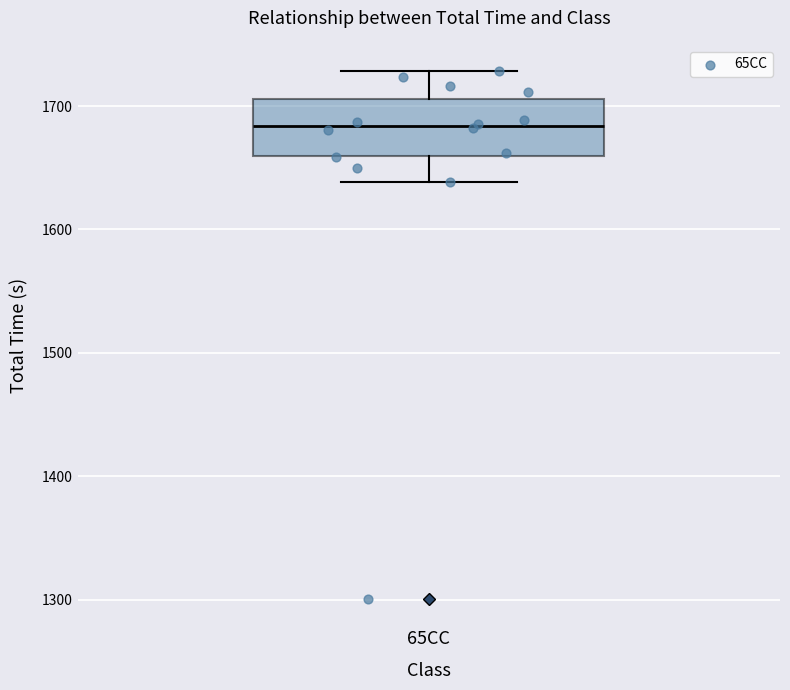

Transcribe this box plot: give where the median line is, the range the box spans, and where the two whiskers end, as read against the y-axis. The values are not printed on the chart, so give them approximately, as read against the axis.

median 1680, box 1660 to 1710, whiskers 1640 to 1730